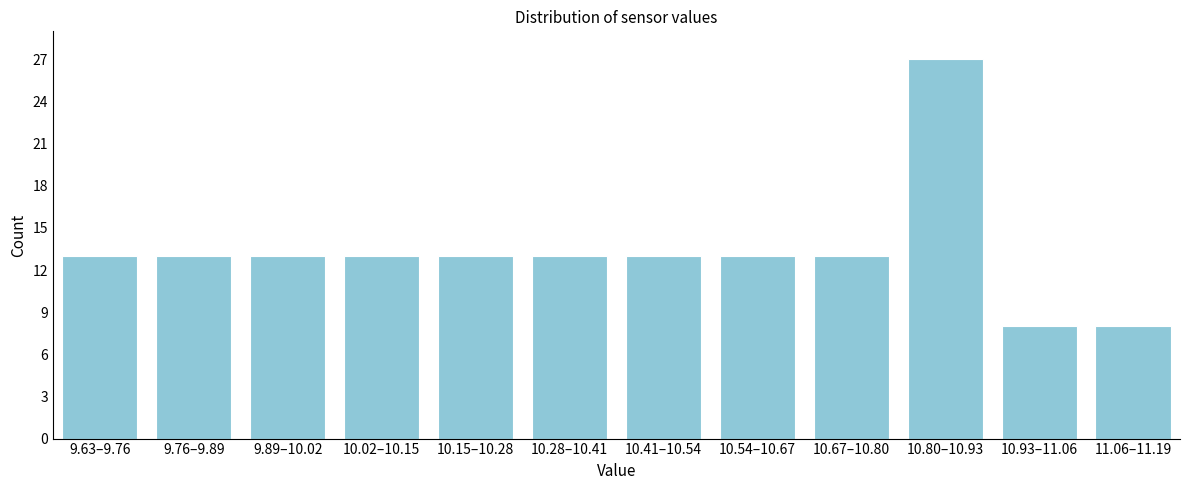

Reading left to right, transcribe all the data shown in this chart.

9.63–9.76=13	9.76–9.89=13	9.89–10.02=13	10.02–10.15=13	10.15–10.28=13	10.28–10.41=13	10.41–10.54=13	10.54–10.67=13	10.67–10.80=13	10.80–10.93=27	10.93–11.06=8	11.06–11.19=8